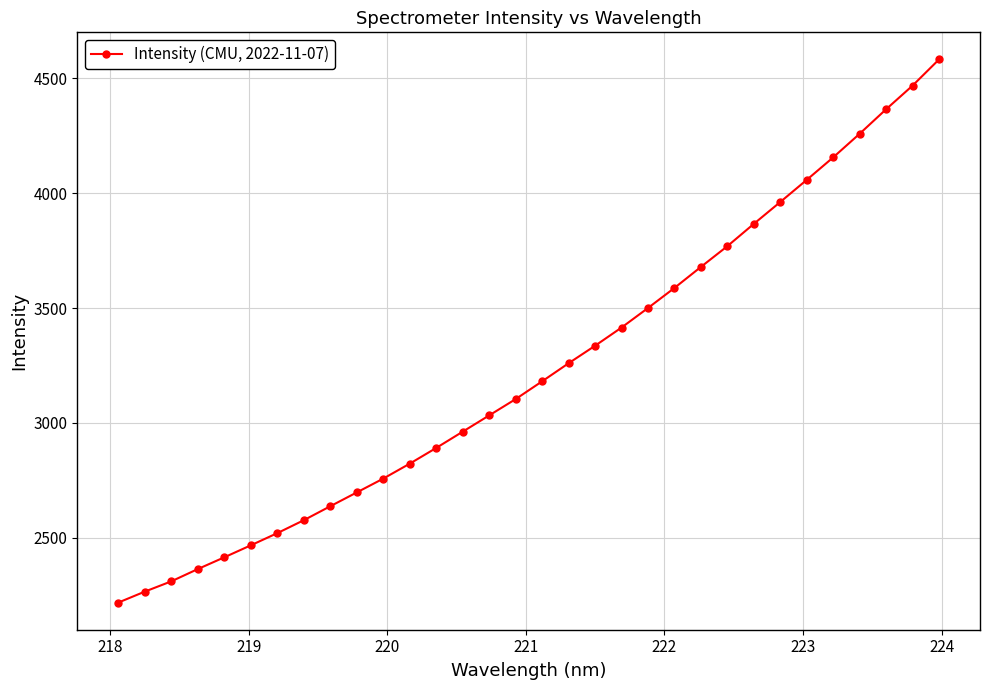

What is the greatest value displayed?

4581.9